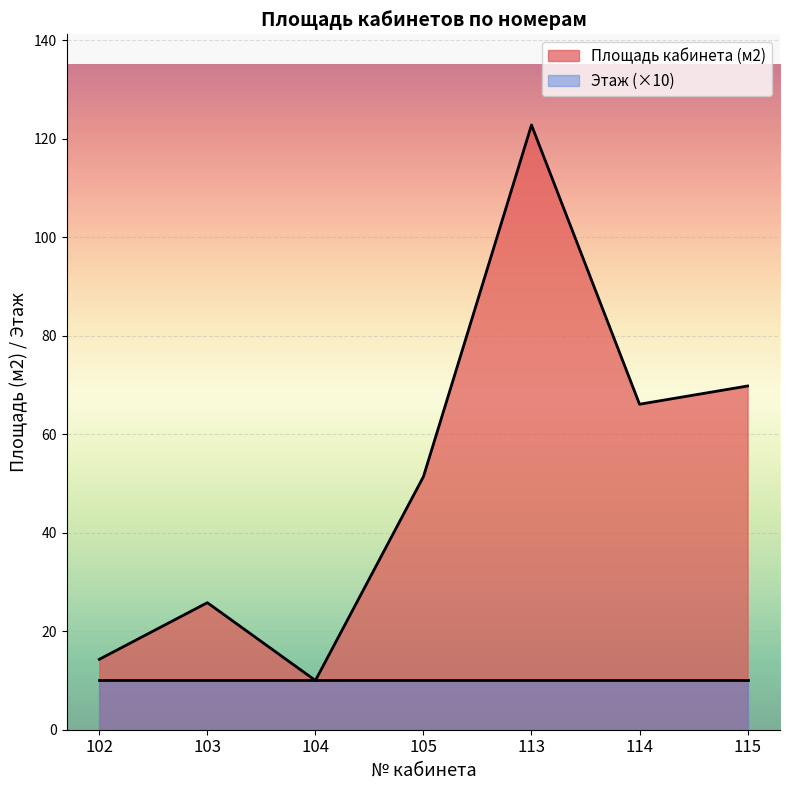

Count the number of values greater than 51.

4